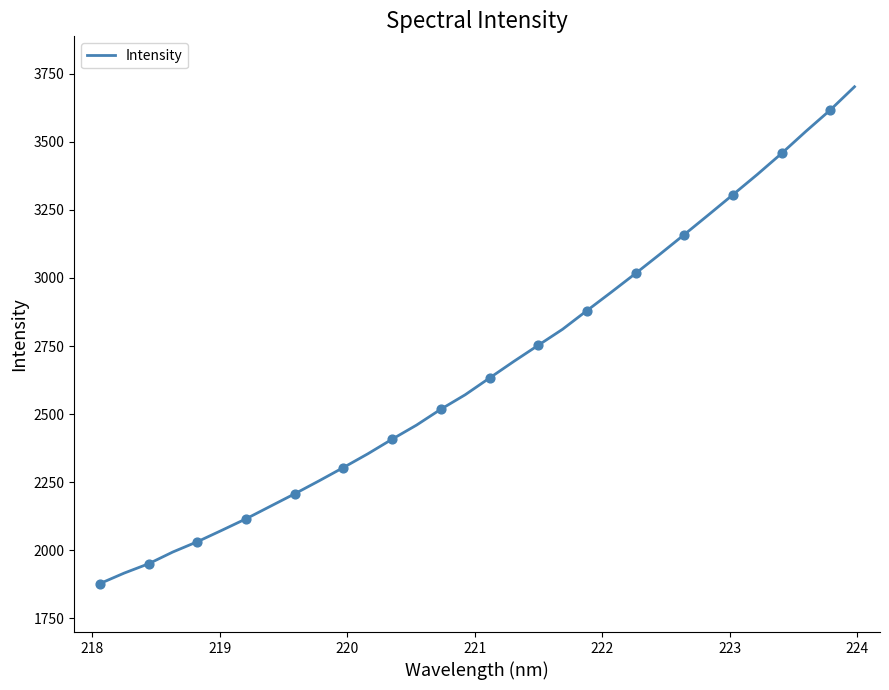

What is the maximum value shown in the chart?

3702.2